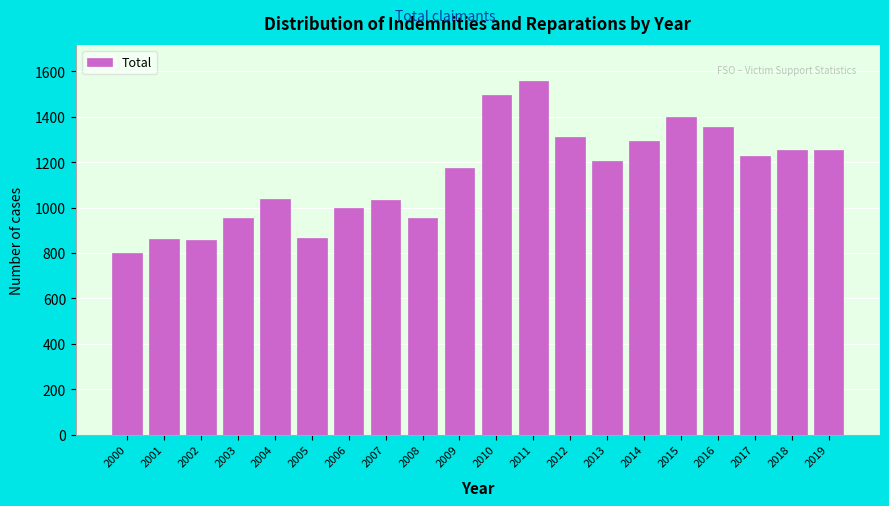

The value at 2006 is 252. True or false?

False